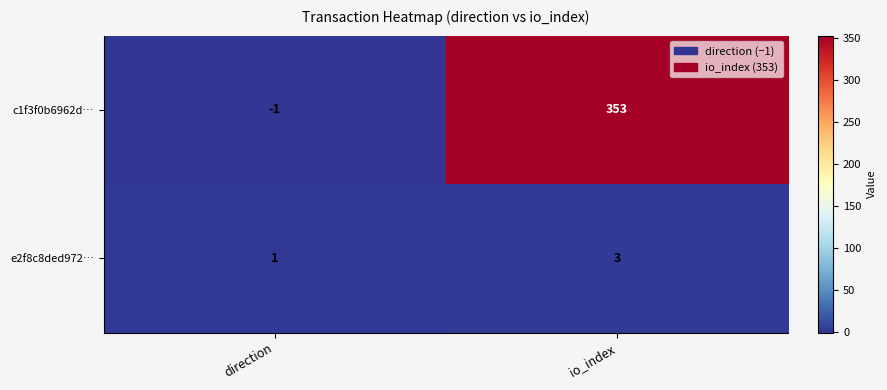

Is it true that c1f3f0b6962d… equals -1 at direction?

True